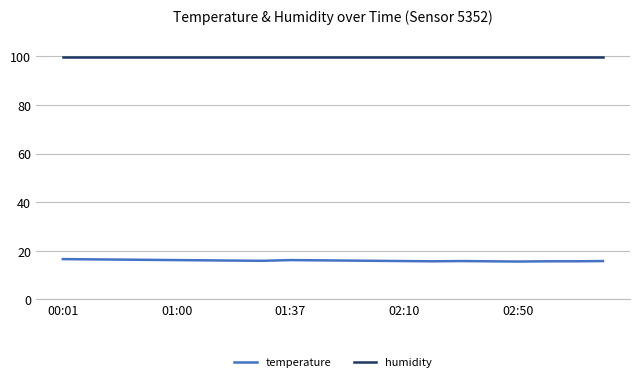

What is the greatest value displayed?

99.9